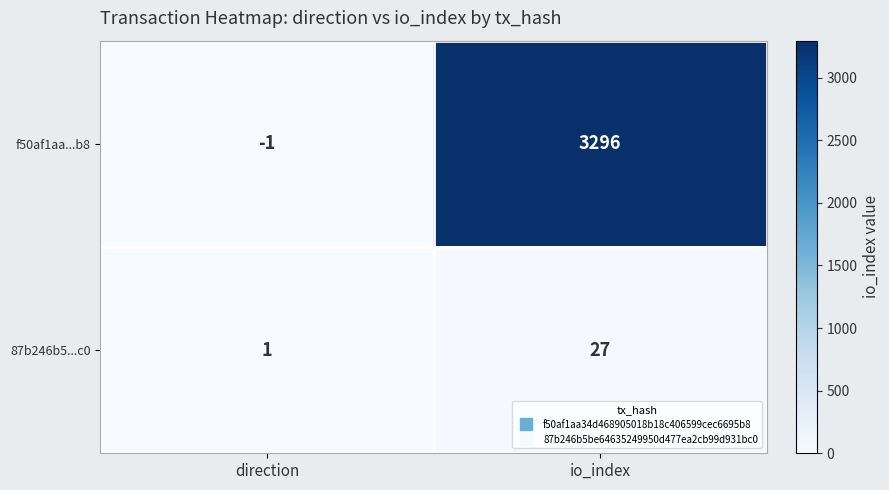

At which category is the sum across all series the highest?

io_index